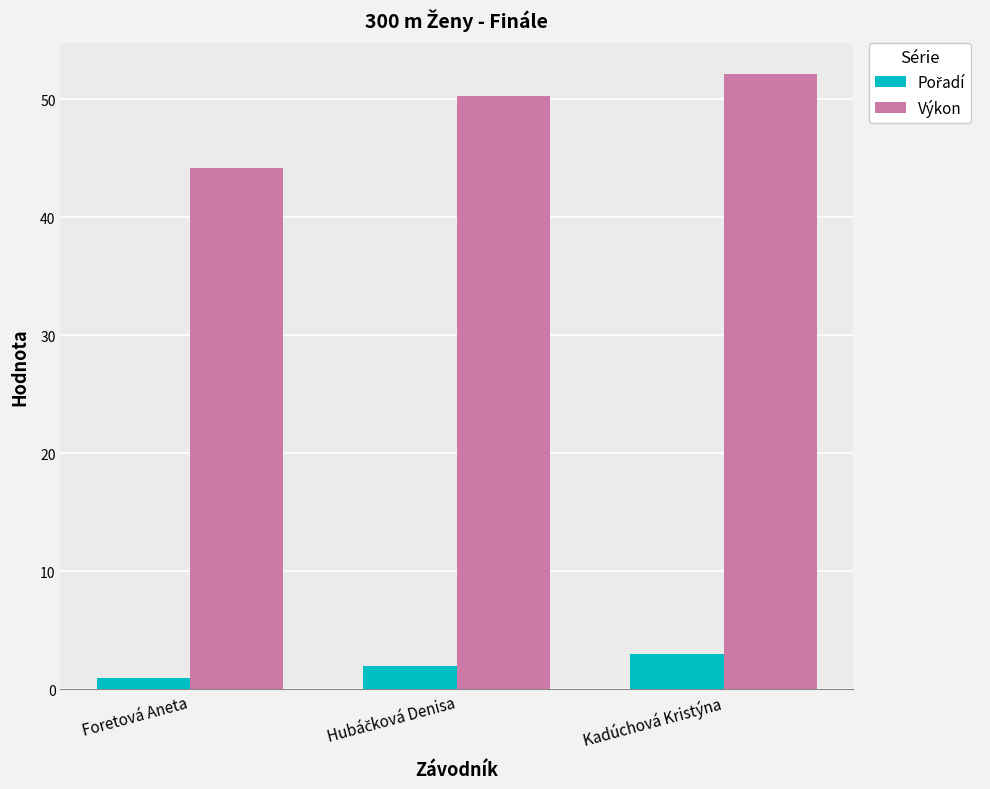

How many values in the Výkon series are below 50?

1